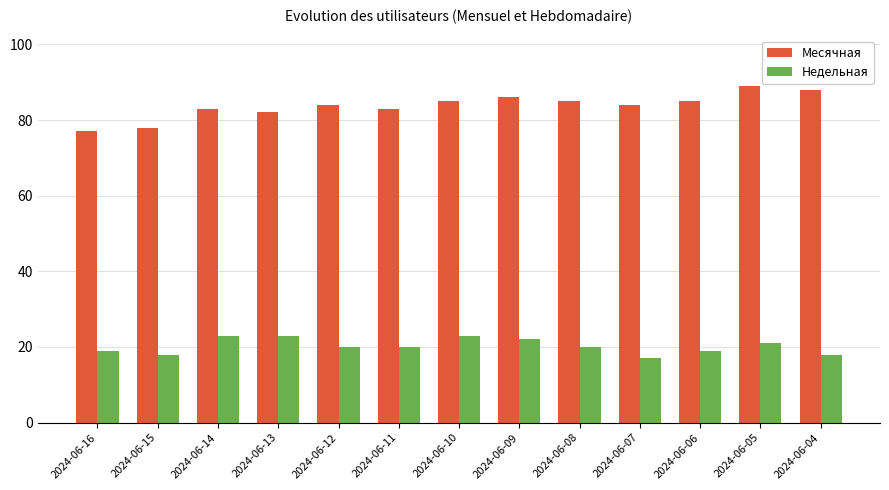

What is the average value of the Месячная series?

84